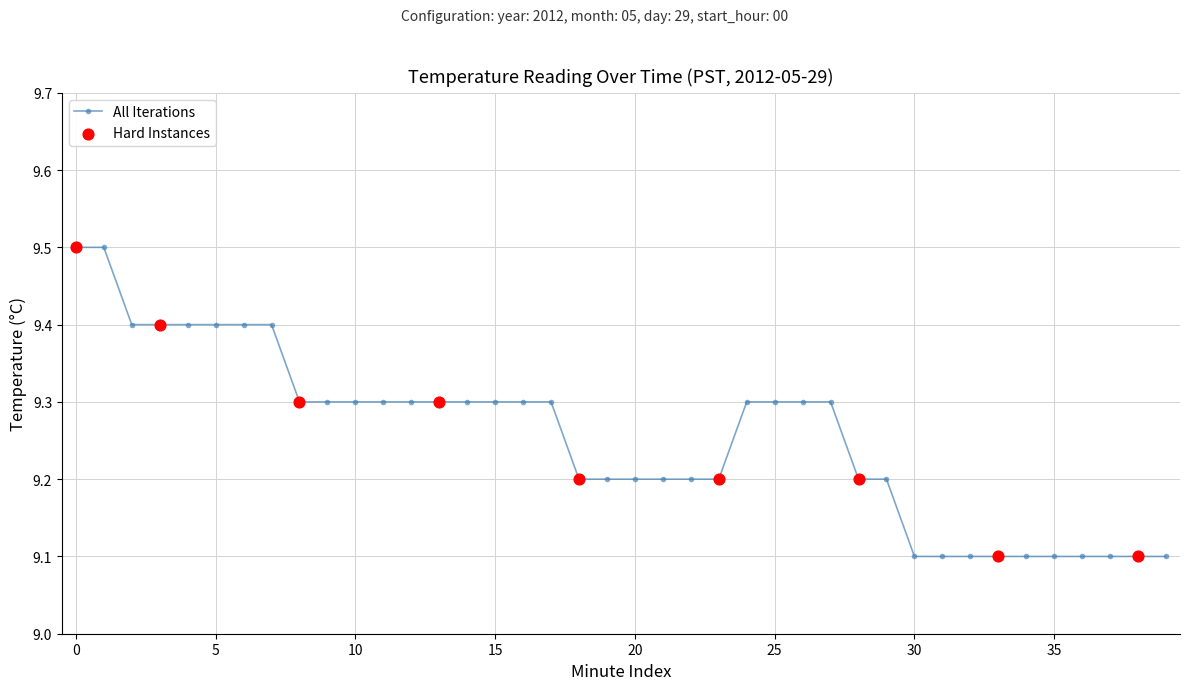

What is the greatest value displayed?

9.5